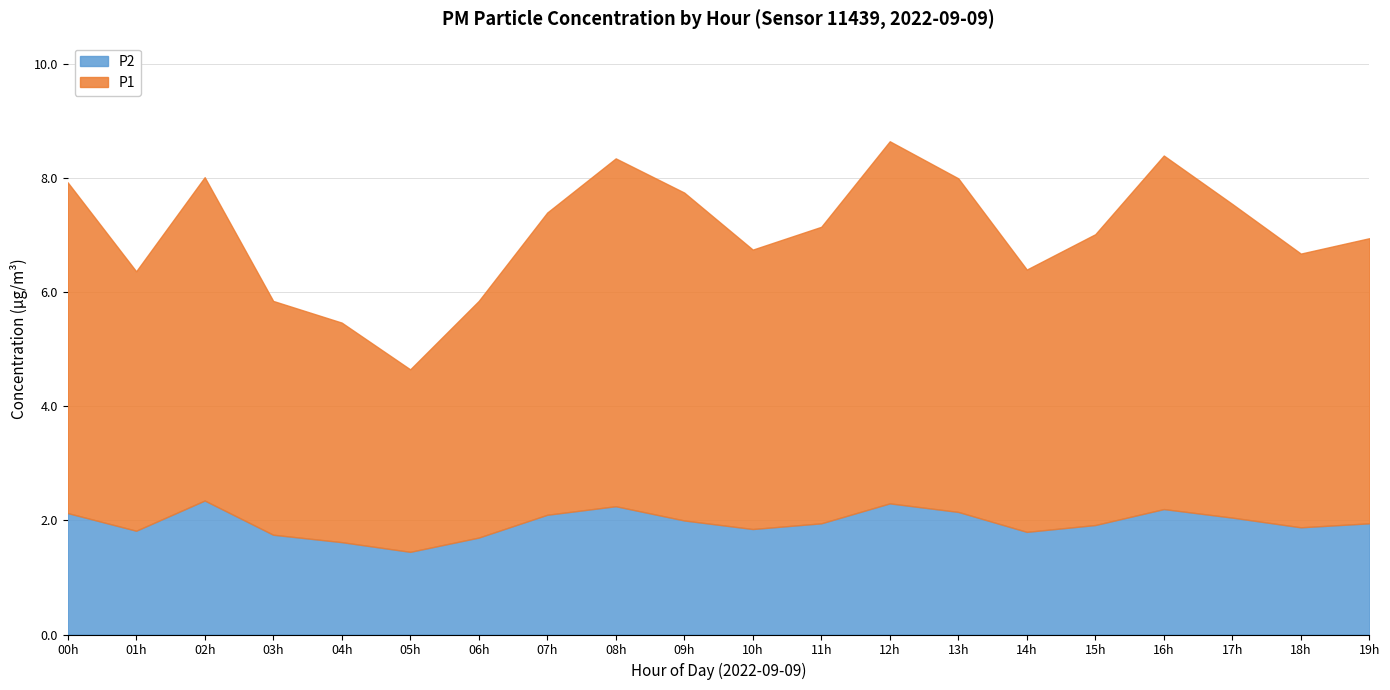

How many lines are shown in the chart?

2